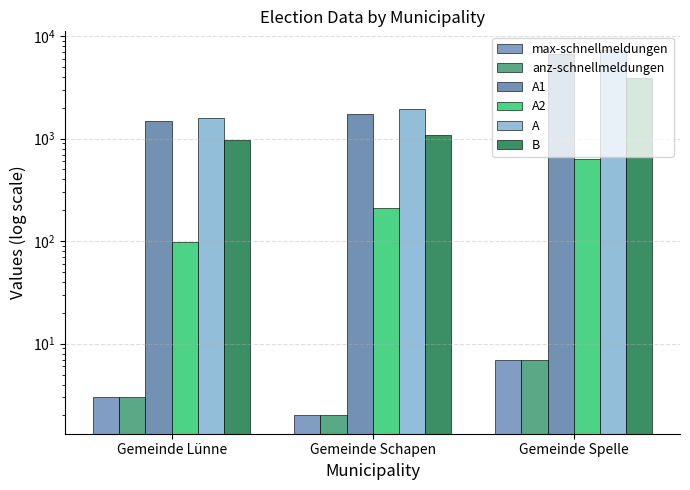

At which category is the sum across all series the highest?

Gemeinde Spelle